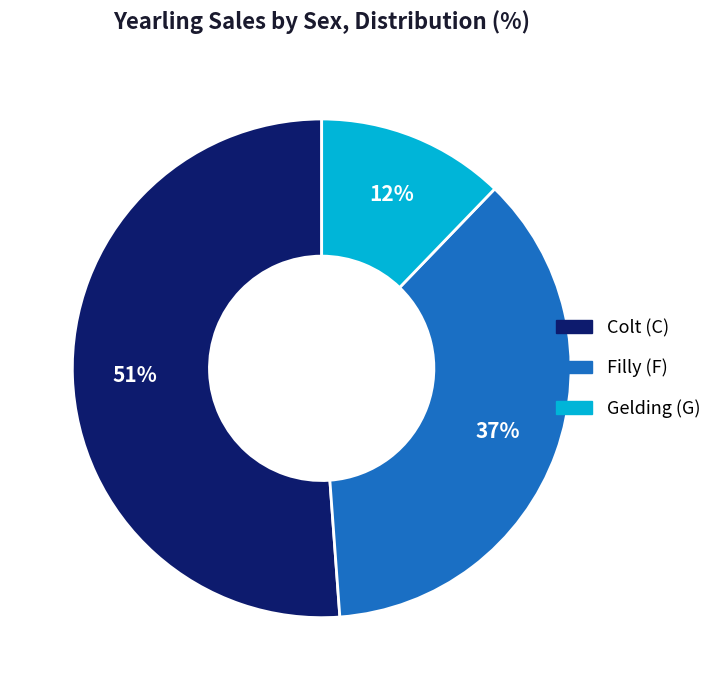

To the nearest percent, what is the average slice percentage?

33%